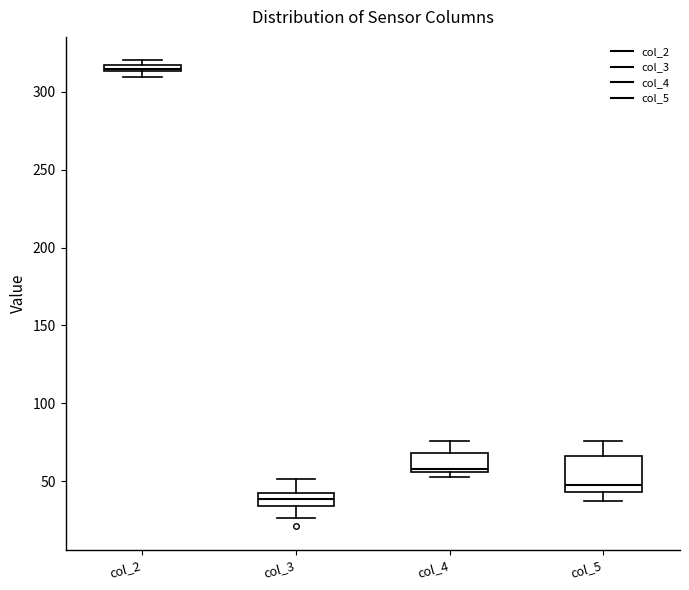

Comparing the boxes themselves (not the whiskers), which one is the tallest?

col_5